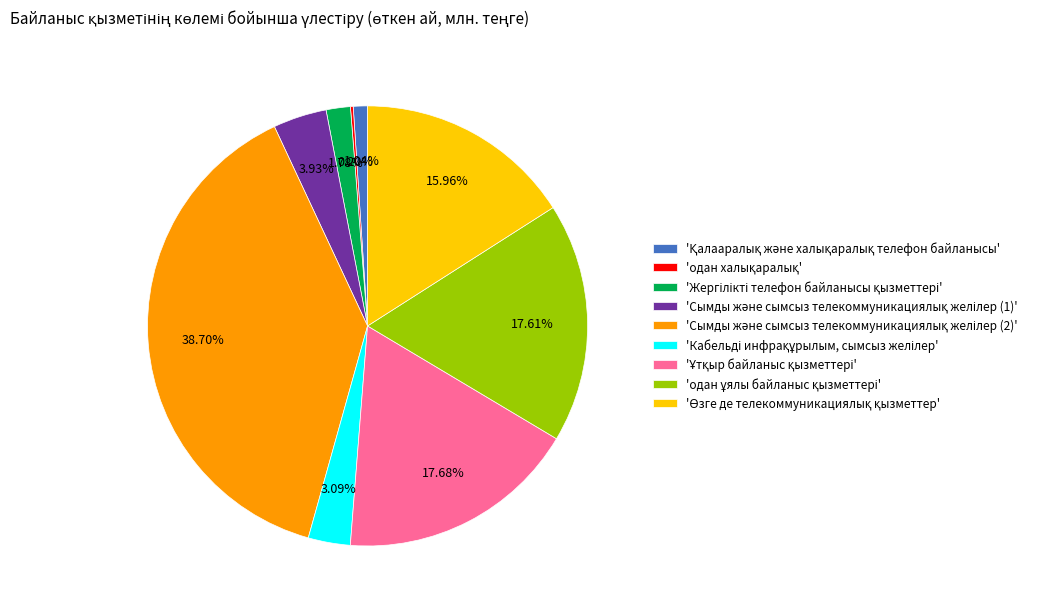

Does any single category account for the majority?

No